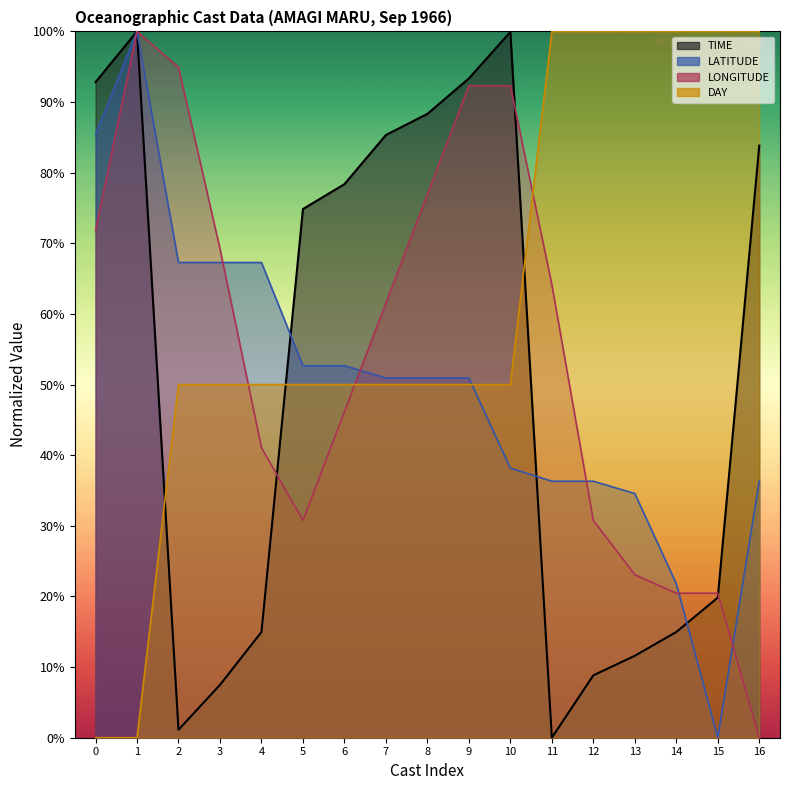

How many times do LONGITUDE and LATITUDE cross each other?

5